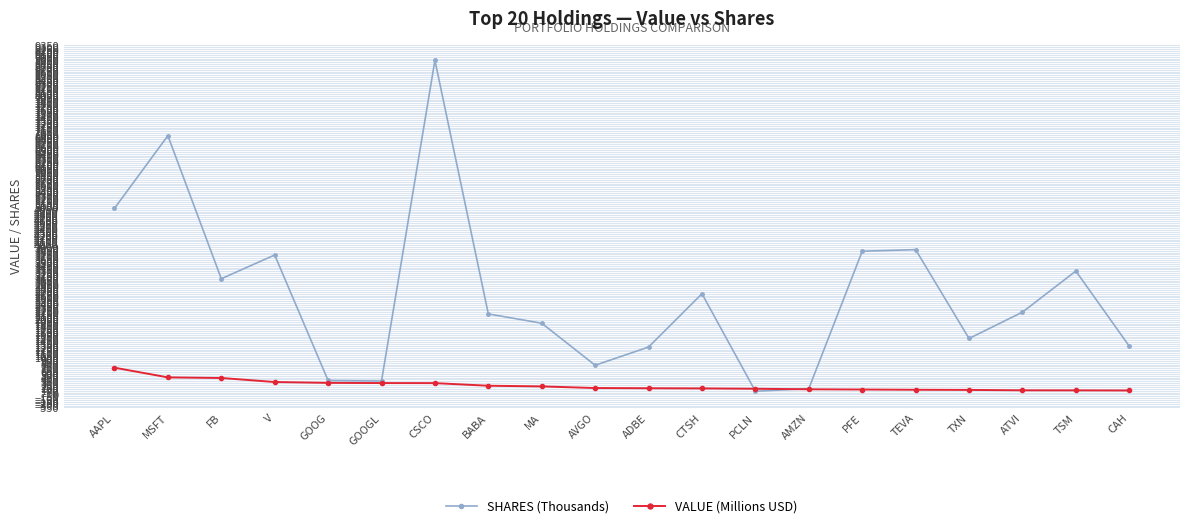

What is the spread (max minus min) of values at V?

3403.7